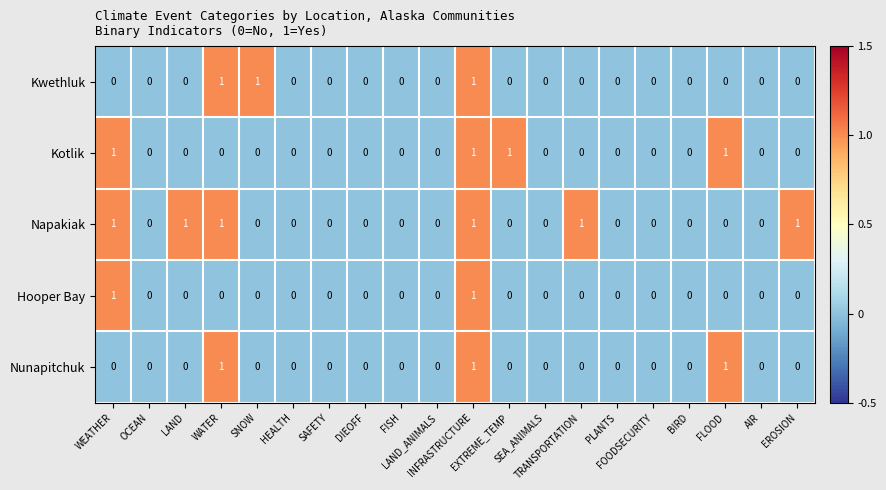

Count the Kwethluk values in the range 0 to 1.

20